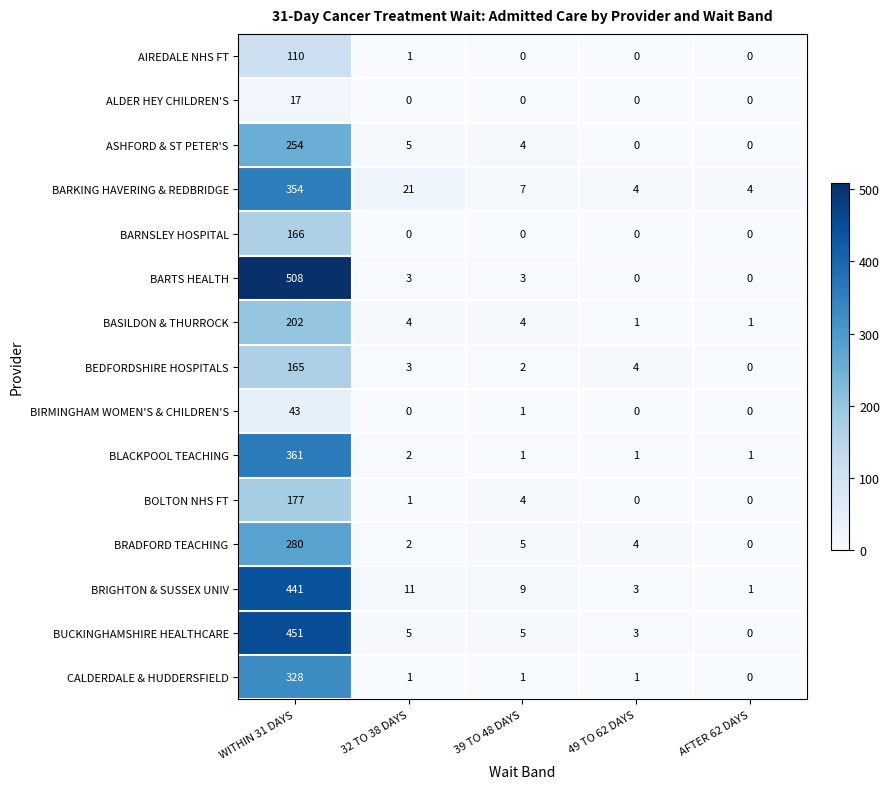

What is the greatest value displayed?

508